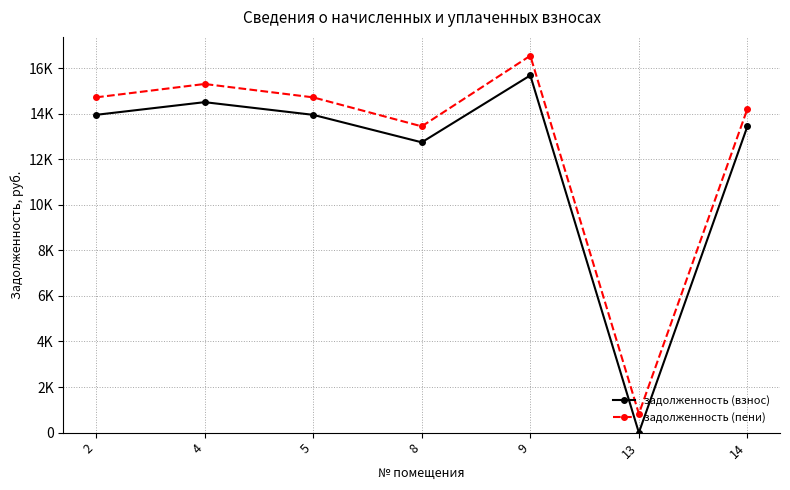

What is the difference between the highest and lowest values at 5?

767.2